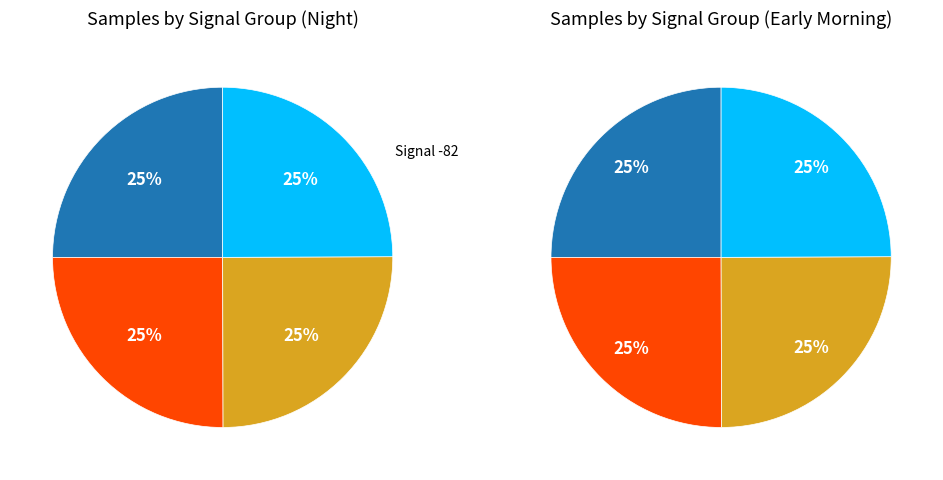

Is there a majority slice in this chart?

No